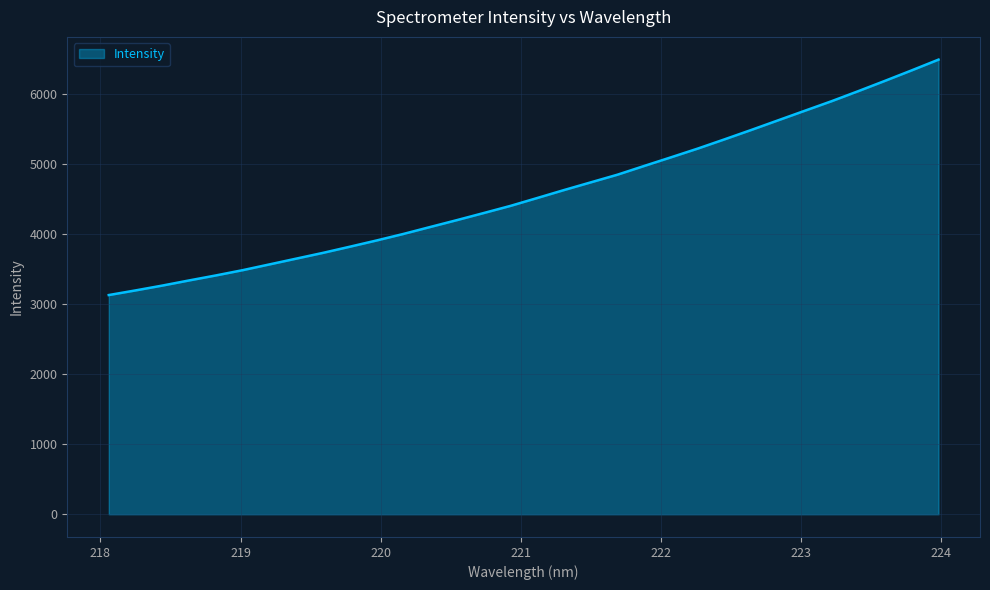

What is the greatest value displayed?

6495.3